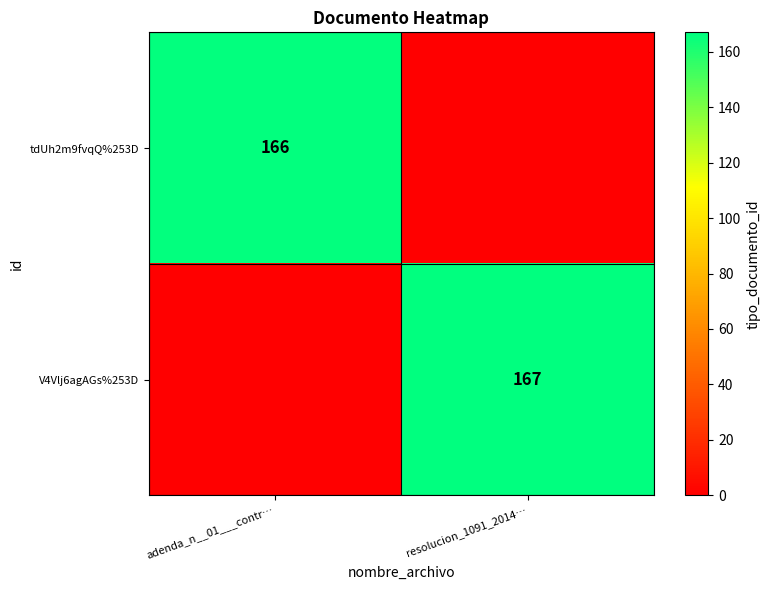

True or false: tdUh2m9fvqQ%253D has a value of 166 at adenda_n__01___contr….

True